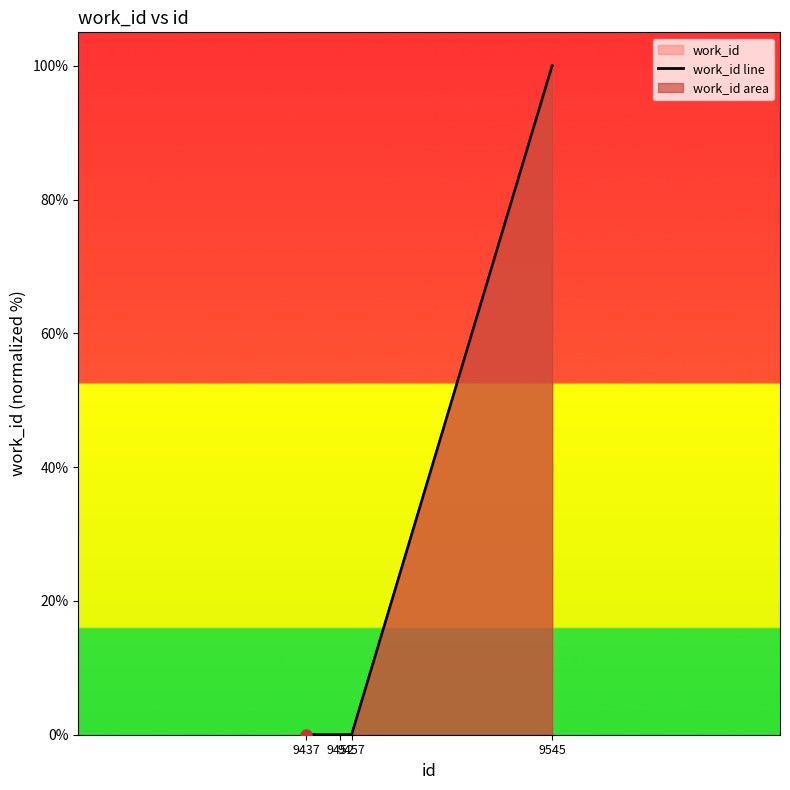

Count the number of categories in the chart.

4